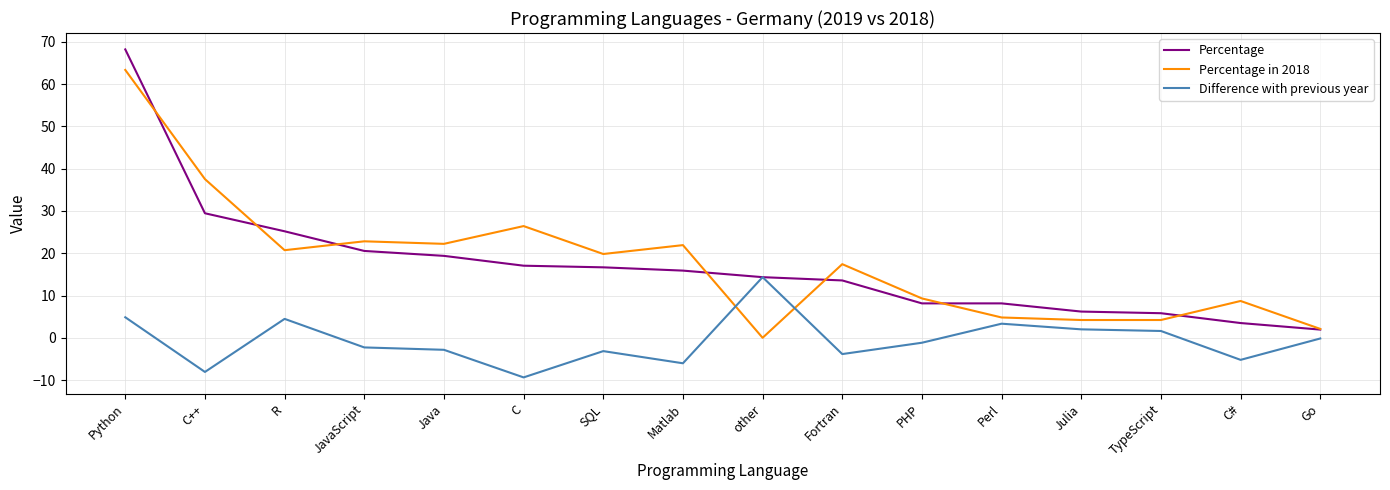

How many categories are shown in the chart?

16